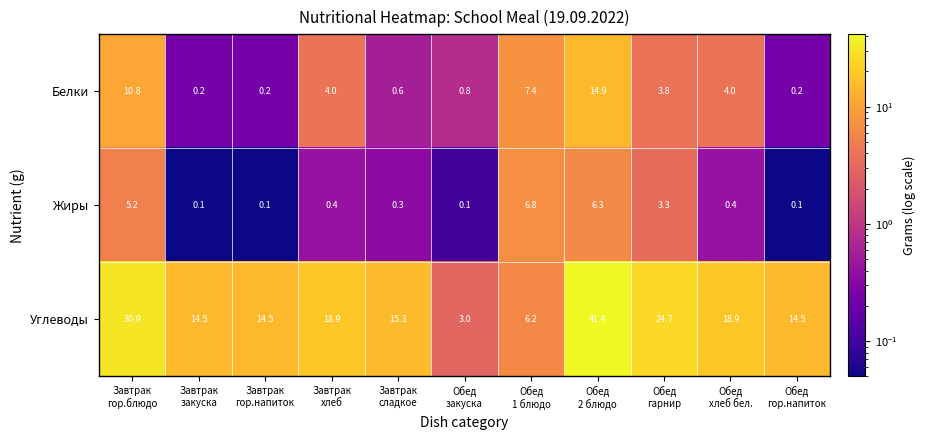

What is the total value across all series at Обед
гарнир?

31.8